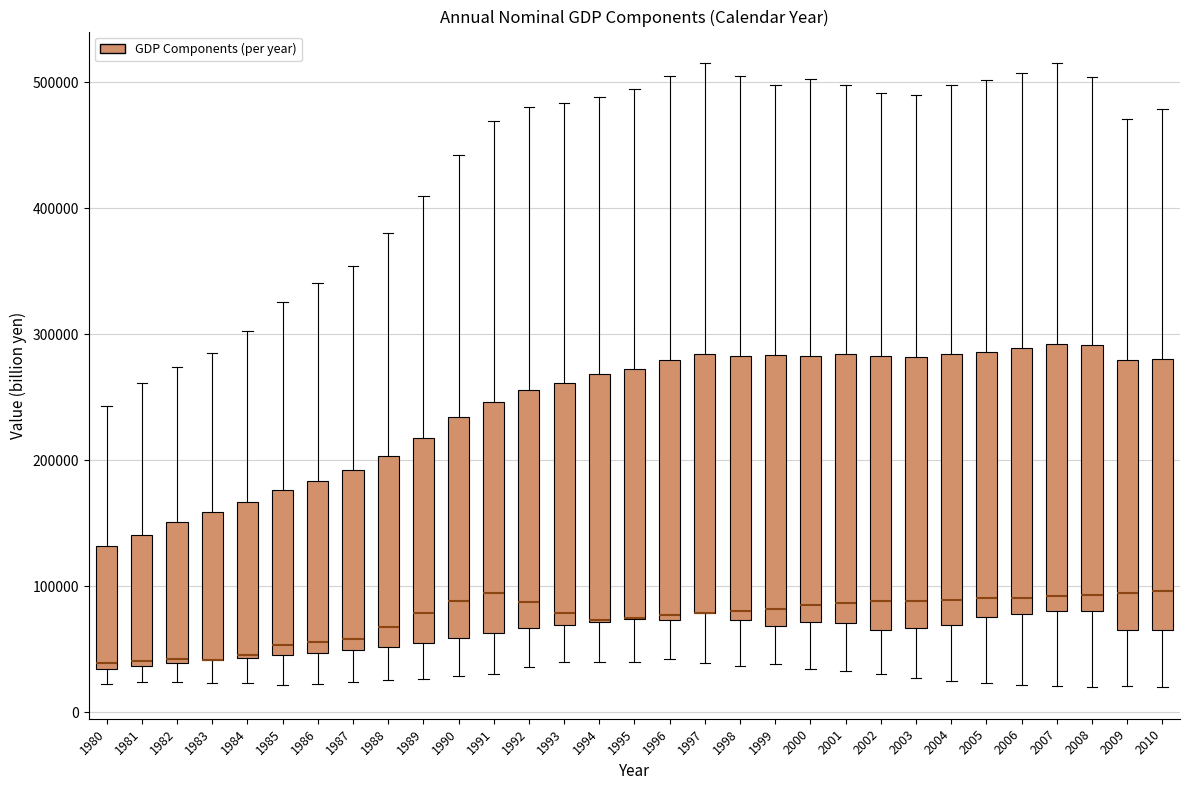

Reading left to right, read every box against the y-axis: the position of its median line, the range the box covers, and the ends of its whiskers. The values are not printed on the chart, so give them approximately, as read against the axis.

1980: median 40000, box 30000 to 130000, whiskers 20000 to 240000
1981: median 40000 (just above the box's lower edge), box 40000 to 140000, whiskers 20000 to 260000
1982: median 40000, box 40000 to 150000, whiskers 20000 to 270000
1983: median 40000 (drawn on the box's lower edge), box 40000 to 160000, whiskers 20000 to 290000
1984: median 50000 (drawn on the box's lower edge), box 40000 to 170000, whiskers 20000 to 300000
1985: median 50000 (just above the box's lower edge), box 50000 to 180000, whiskers 20000 to 330000
1986: median 60000, box 50000 to 180000, whiskers 20000 to 340000
1987: median 60000, box 50000 to 190000, whiskers 20000 to 350000
1988: median 70000, box 50000 to 200000, whiskers 30000 to 380000
1989: median 80000, box 60000 to 220000, whiskers 30000 to 410000
1990: median 90000, box 60000 to 230000, whiskers 30000 to 440000
1991: median 90000, box 60000 to 250000, whiskers 30000 to 470000
1992: median 90000, box 70000 to 260000, whiskers 40000 to 480000
1993: median 80000, box 70000 to 260000, whiskers 40000 to 480000
1994: median 70000 (drawn on the box's lower edge), box 70000 to 270000, whiskers 40000 to 490000
1995: median 80000 (drawn on the box's lower edge), box 70000 to 270000, whiskers 40000 to 500000
1996: median 80000, box 70000 to 280000, whiskers 40000 to 510000
1997: median 80000 (drawn on the box's lower edge), box 80000 to 280000, whiskers 40000 to 520000
1998: median 80000, box 70000 to 280000, whiskers 40000 to 500000
1999: median 80000, box 70000 to 280000, whiskers 40000 to 500000
2000: median 80000, box 70000 to 280000, whiskers 30000 to 500000
2001: median 90000, box 70000 to 280000, whiskers 30000 to 500000
2002: median 90000, box 70000 to 280000, whiskers 30000 to 490000
2003: median 90000, box 70000 to 280000, whiskers 30000 to 490000
2004: median 90000, box 70000 to 280000, whiskers 30000 to 500000
2005: median 90000, box 80000 to 290000, whiskers 20000 to 500000
2006: median 90000, box 80000 to 290000, whiskers 20000 to 510000
2007: median 90000, box 80000 to 290000, whiskers 20000 to 520000
2008: median 90000, box 80000 to 290000, whiskers 20000 to 500000
2009: median 90000, box 70000 to 280000, whiskers 20000 to 470000
2010: median 100000, box 70000 to 280000, whiskers 20000 to 480000